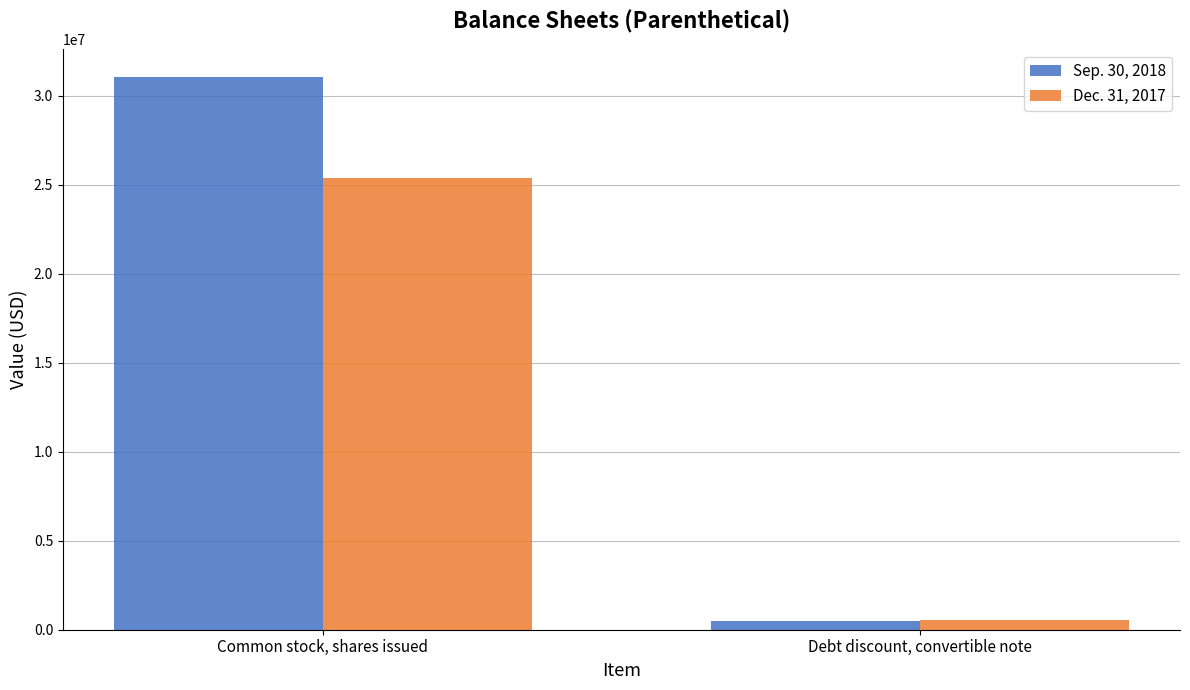

True or false: Sep. 30, 2018 has a value of 52529421 at Common stock, shares issued.

False